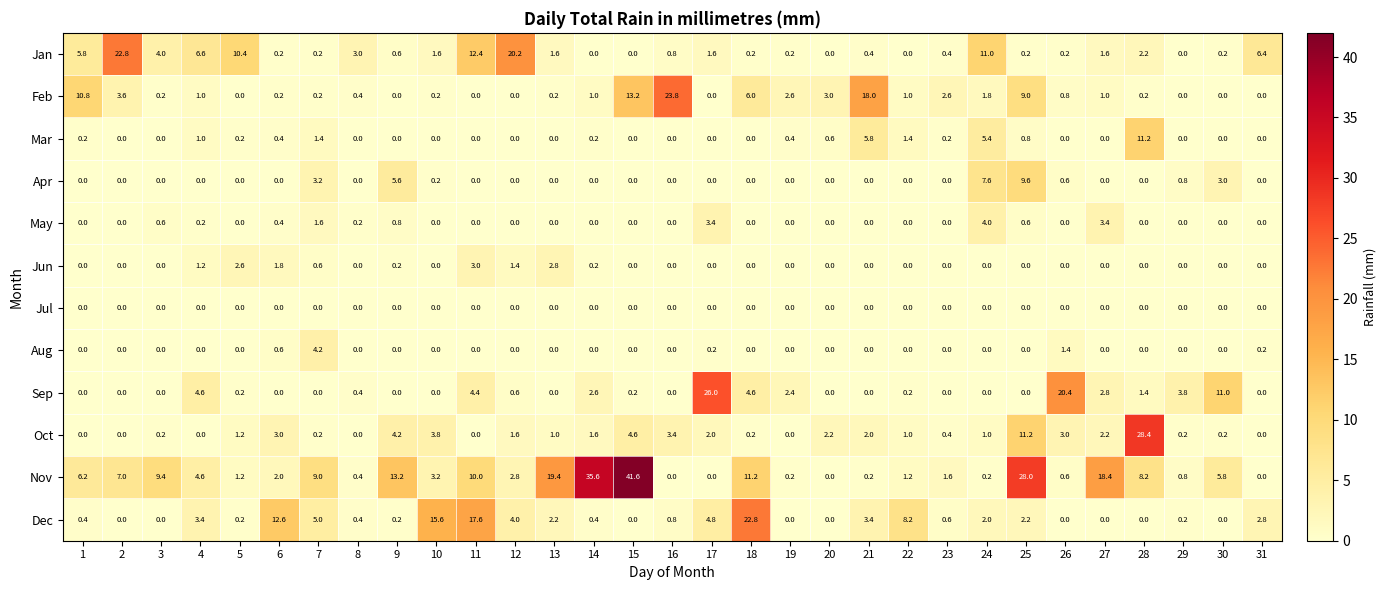

Which series has the widest spread of values?

Nov